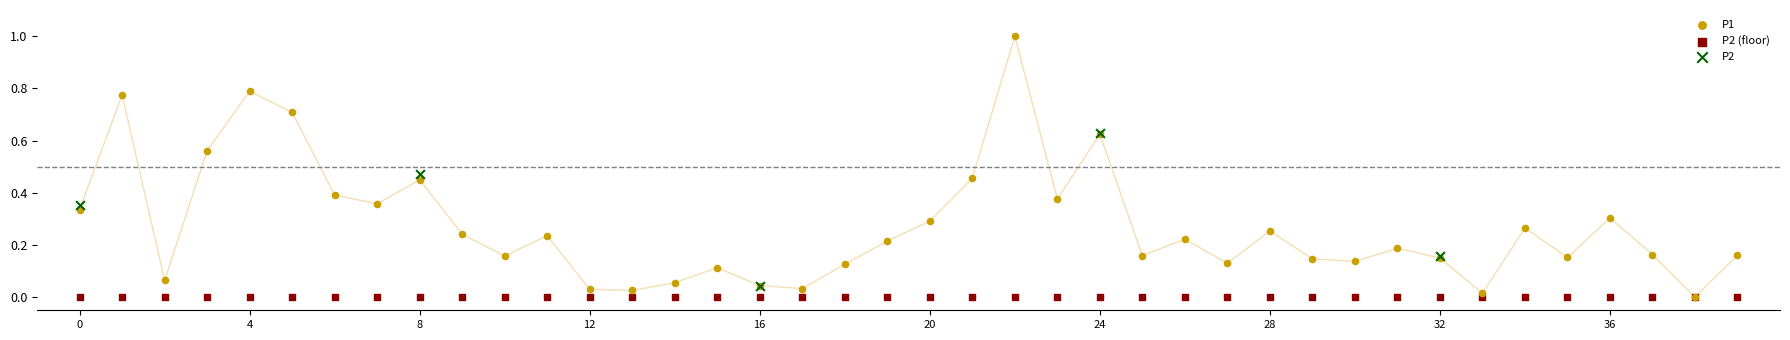

Which series reaches the maximum Y coordinate?

P1